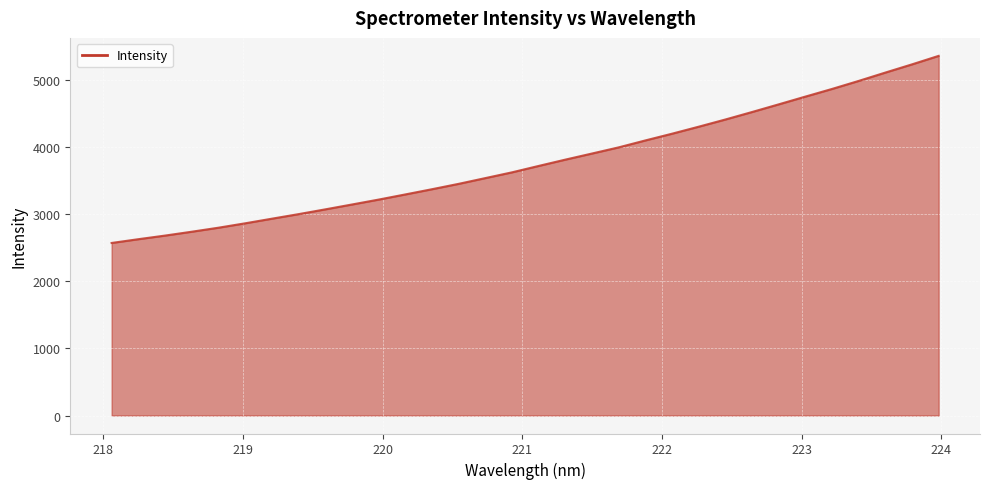

What is the difference between the maximum and minimum values?

2787.4